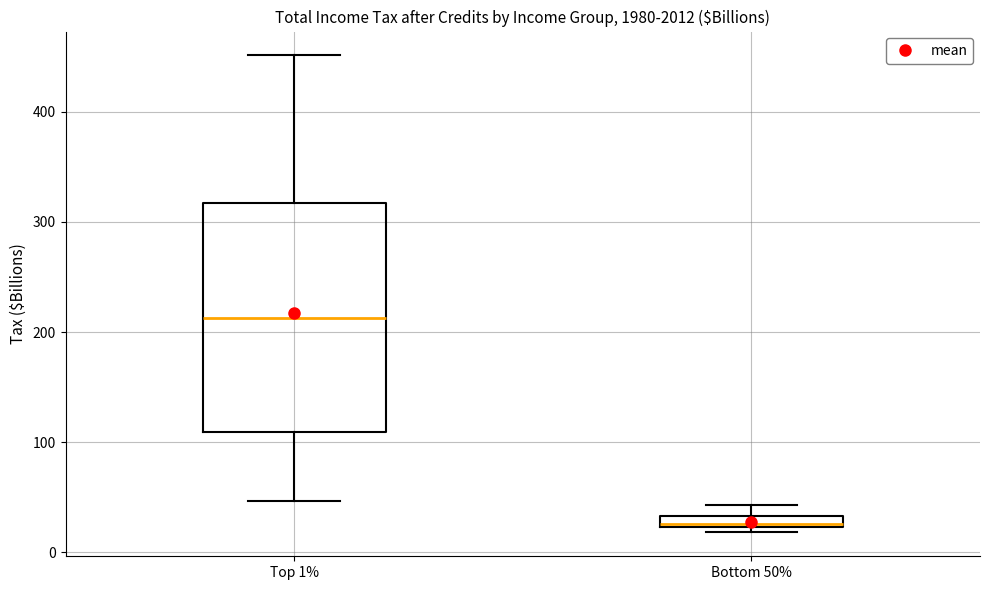

Which box's median line is the lowest?

Bottom 50%